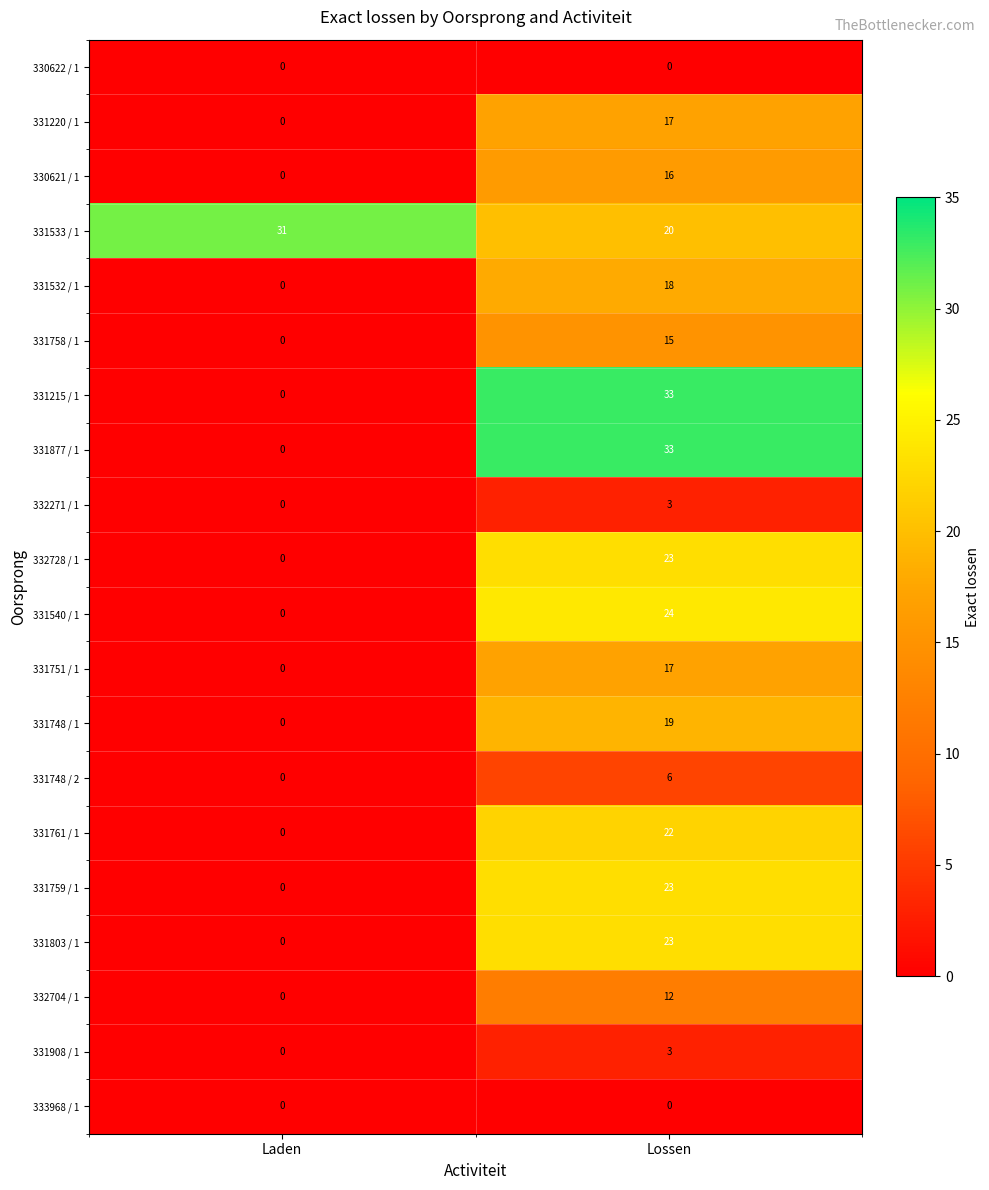

List the labels in order of 331215 / 1 value, largest first.

Lossen, Laden